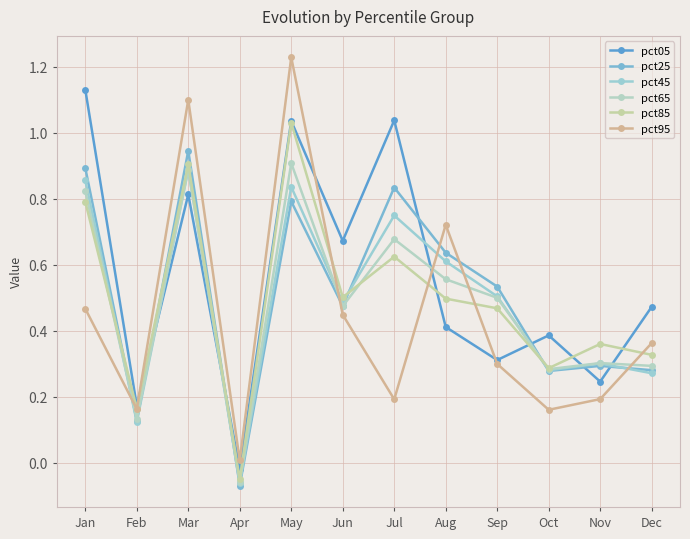

Which series ends up on top after the final intersection of pct65 and pct45?

pct65